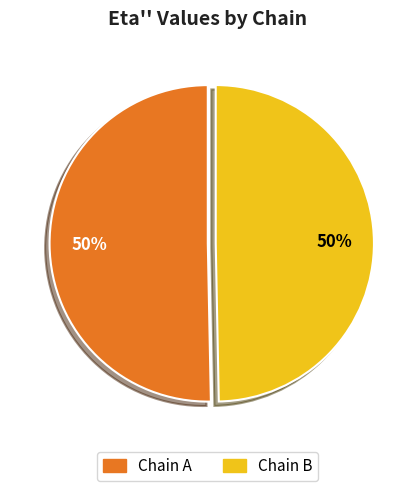

How many slices are in this pie chart?

2